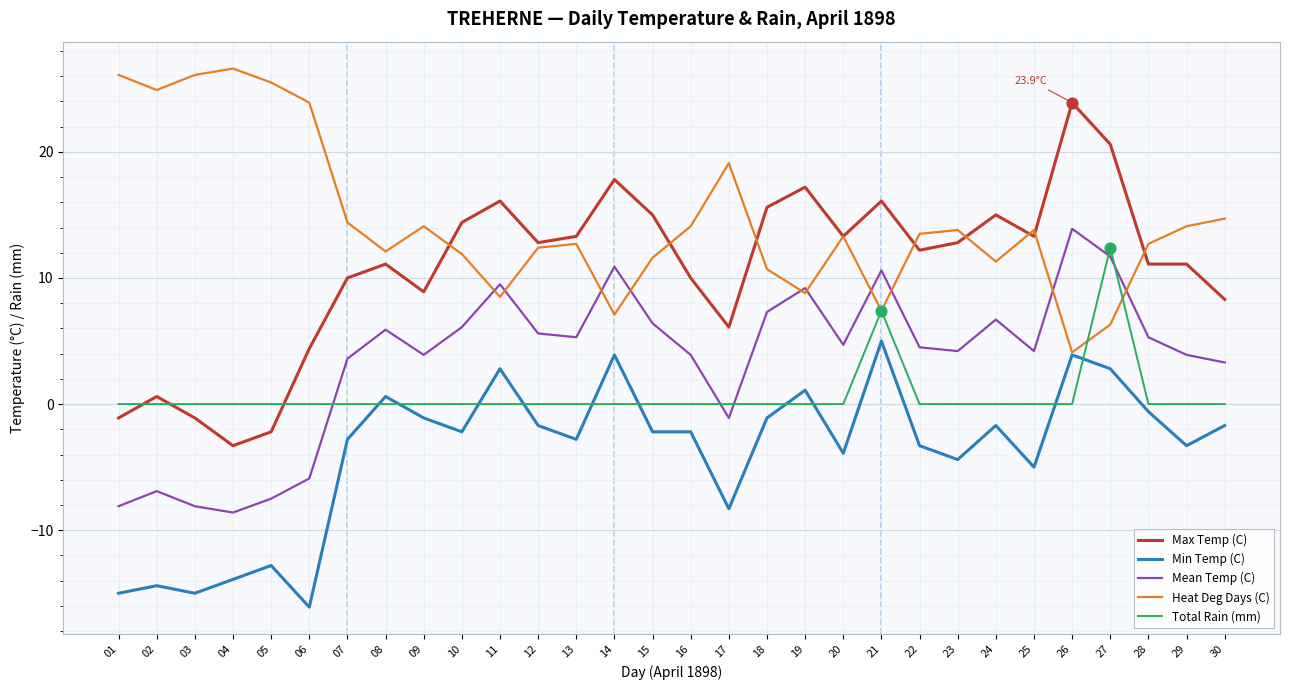

Is the value of Heat Deg Days (C) at 18 greater than the value of Min Temp (C) at 02?

Yes